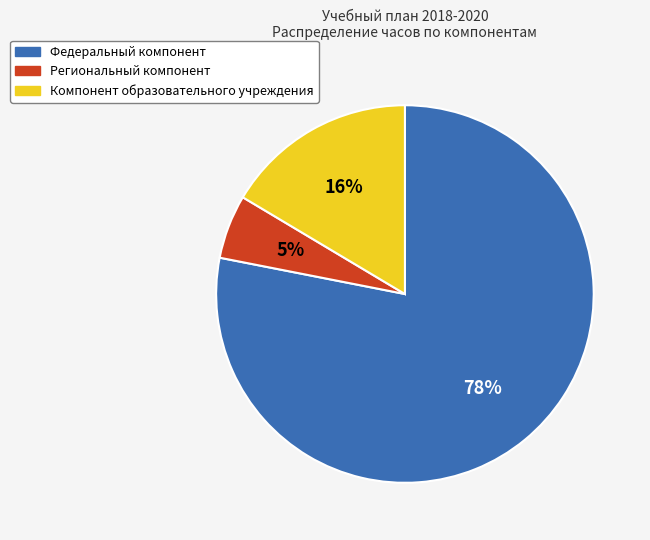

Rank the categories by value from lowest to highest.

Региональный компонент, Компонент образовательного учреждения, Федеральный компонент